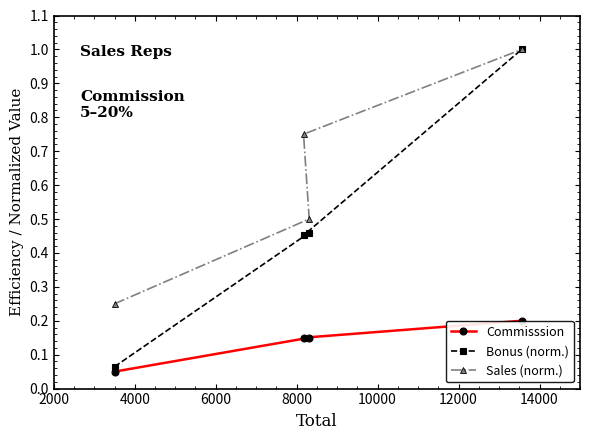

What is the maximum value for Sales (norm.)?

1.0